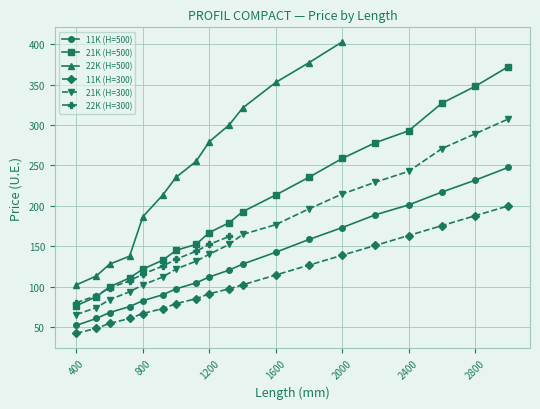

Between 2000 and 2800, which is larger?

2800